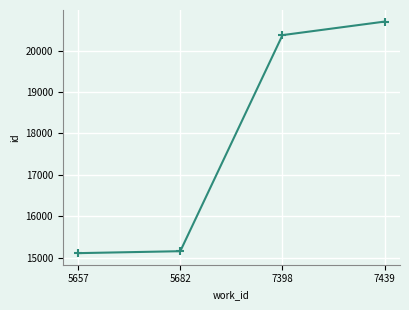

What is the average value?

17836